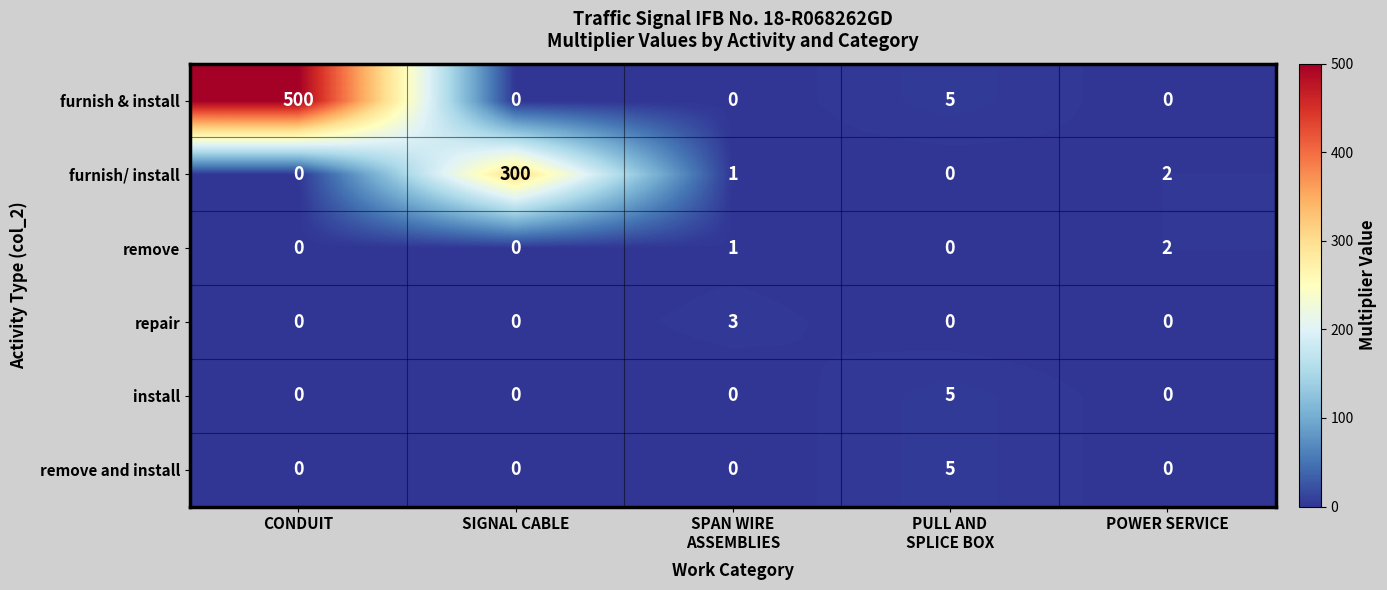

How many values in remove are above zero?

2